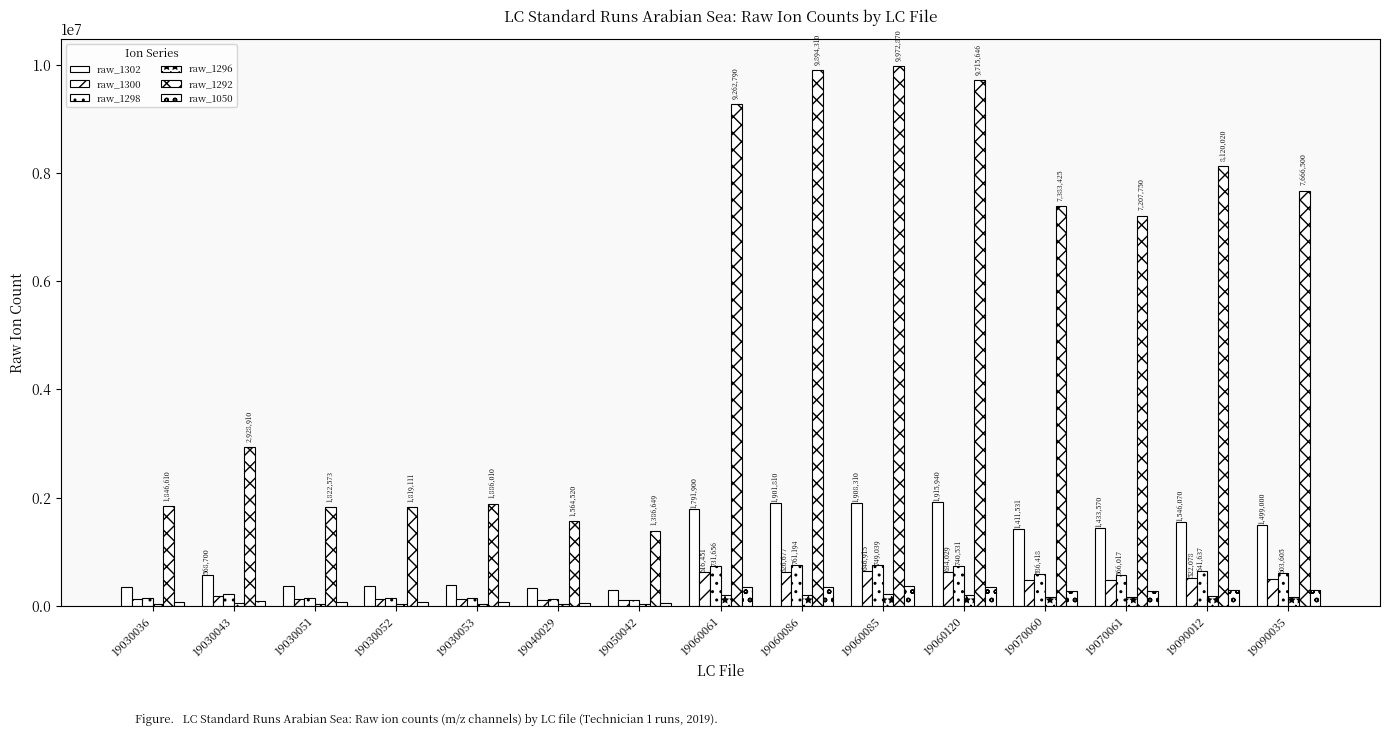

At which label does raw_1292 reach its peak?

19060085